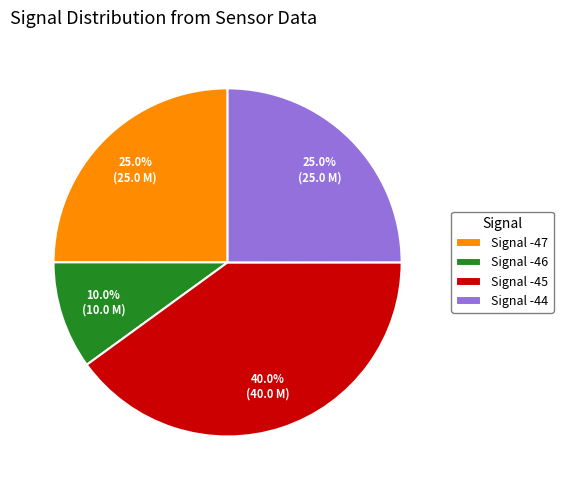

What is the ratio of the value at Signal -47 to the value at Signal -45?

0.6